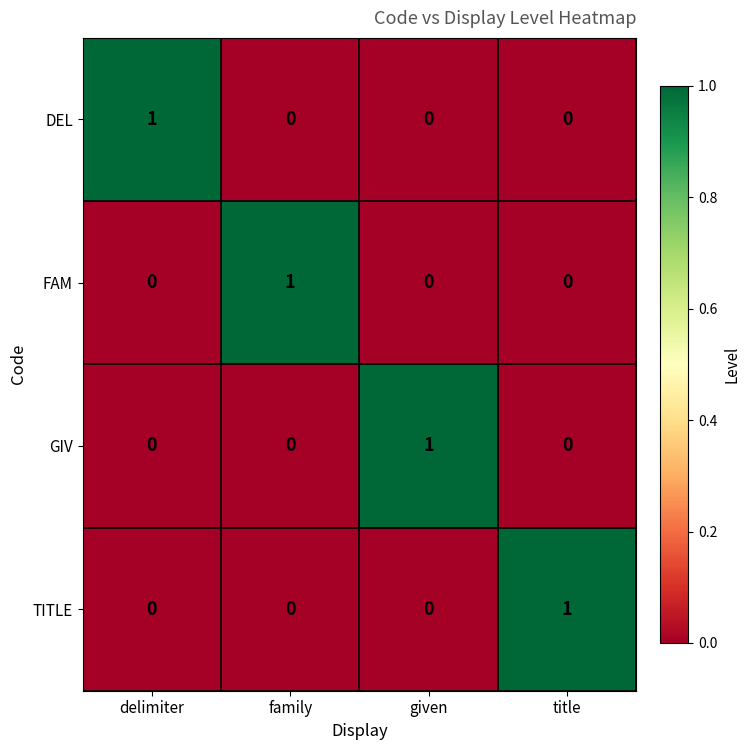

Which category has the highest value in the FAM series?

family